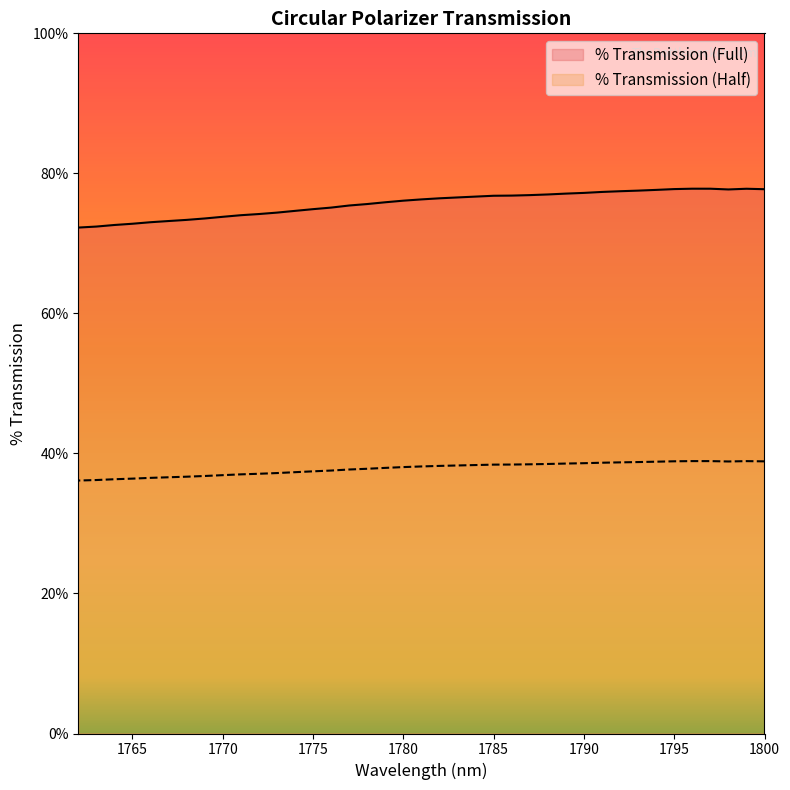

What is the value of the % Transmission (Full) point at the 26th from the left?

74.9